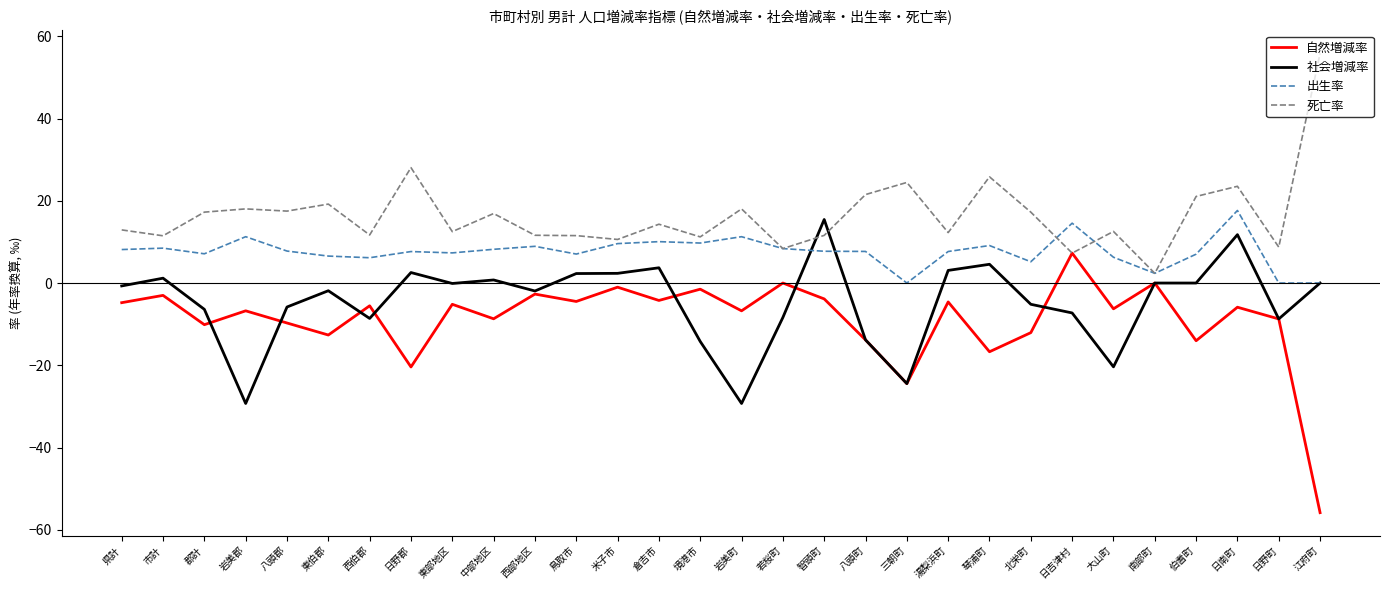

What position from the left is 若桜町?

17